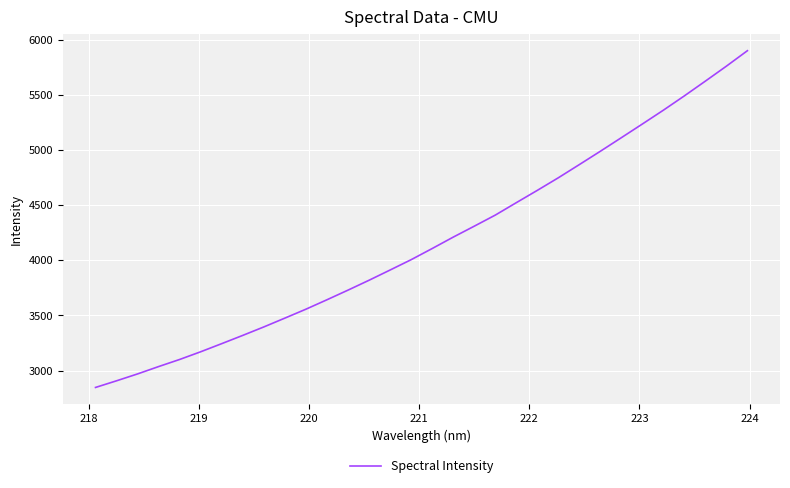

What is the maximum value shown in the chart?

5898.8